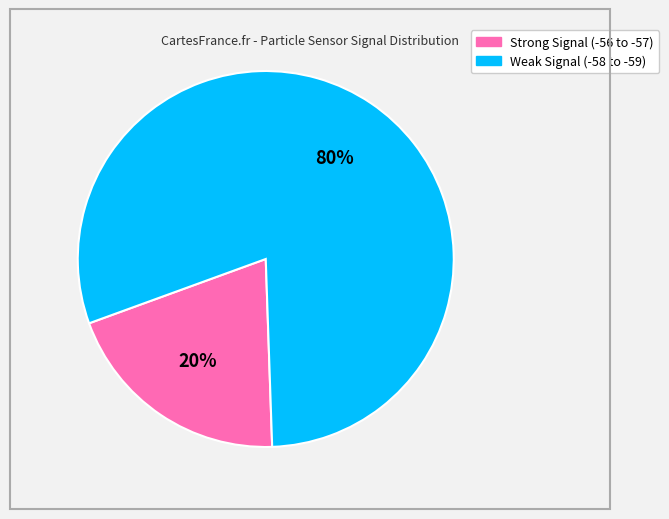

Does any single category account for the majority?

Yes